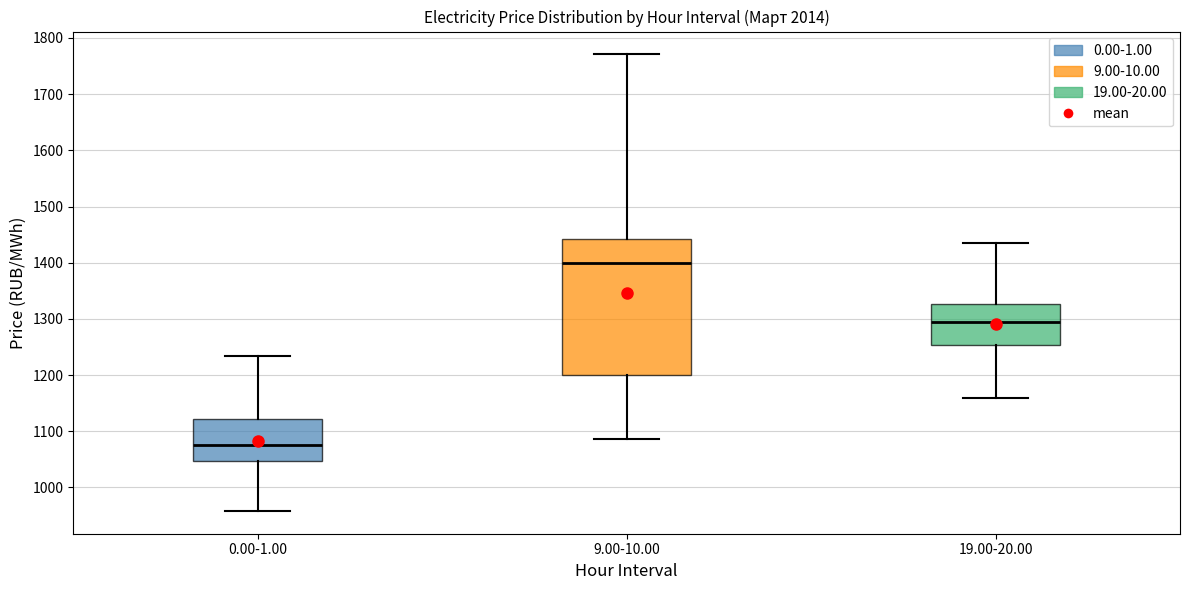

Reading left to right, read every box against the y-axis: the position of its median line, the range the box covers, and the ends of its whiskers. The values are not printed on the chart, so give them approximately, as read against the axis.

0.00-1.00: median 1080, box 1050 to 1120, whiskers 960 to 1230
9.00-10.00: median 1400, box 1200 to 1440, whiskers 1090 to 1770
19.00-20.00: median 1290, box 1250 to 1330, whiskers 1160 to 1440